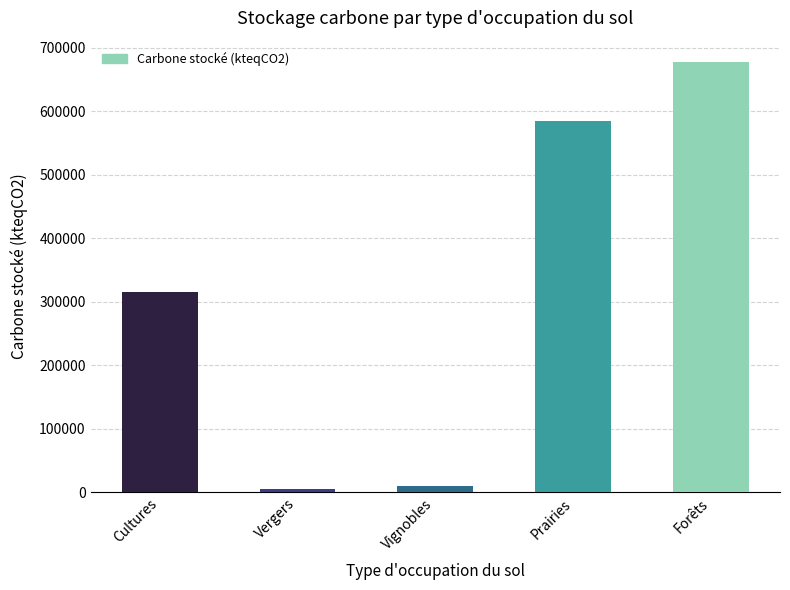

What position from the right is Forêts?

1